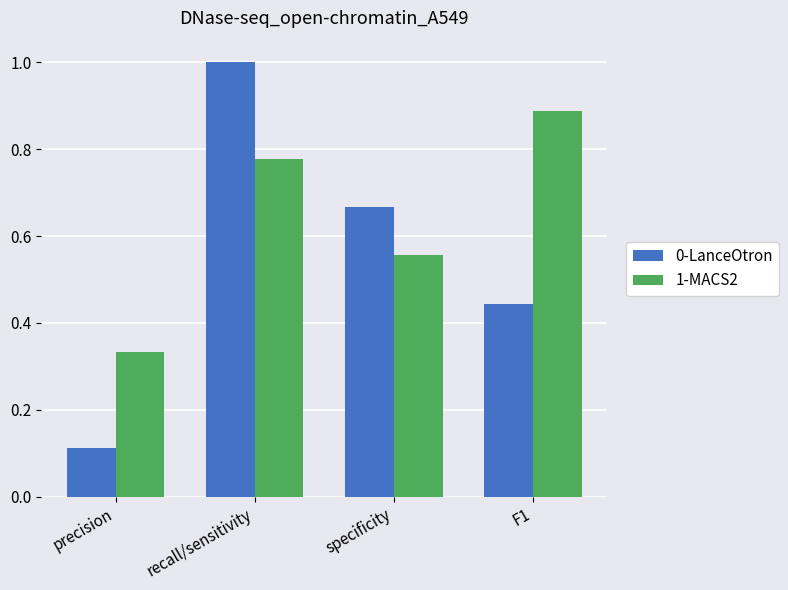

What is the difference between the 0-LanceOtron values at F1 and specificity?

0.2